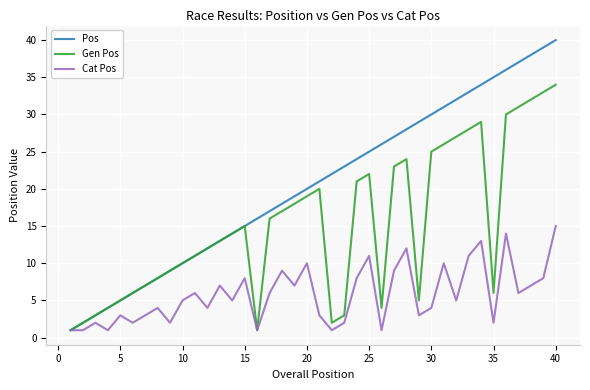

Which series has the largest total across all categories?

Pos